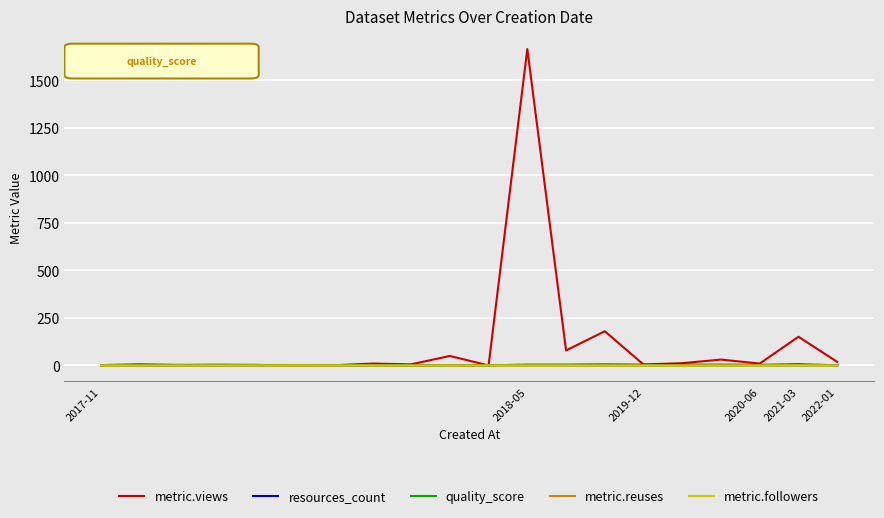

Reading right to left, extract all data points from this chart.

metric.views: 19.0	151.0	10.0	31.0	12.0	5.0	180.0	79.0	1664.0	0.0	50.0	6.0	10.0	1.0	0.0	3.0	4.0	3.0	6.0	2.0
resources_count: 1.0	6.0	3.0	4.0	4.0	4.0	5.0	4.0	4.0	1.0	1.0	1.0	1.0	1.0	1.0	1.0	1.0	1.0	1.0	2.0
quality_score: 0.8	0.6	0.6	0.4	0.4	0.4	0.4	0.6	0.4	0.7	0.7	0.6	0.7	0.7	0.6	0.7	0.6	0.6	0.6	0.7
metric.reuses: 0.0	1.0	0.0	0.0	0.0	0.0	0.0	0.0	0.0	0.0	0.0	0.0	0.0	0.0	0.0	0.0	0.0	0.0	0.0	0.0
metric.followers: 0.0	1.0	0.0	0.0	0.0	0.0	0.0	0.0	0.0	0.0	0.0	0.0	0.0	0.0	0.0	0.0	0.0	0.0	0.0	0.0